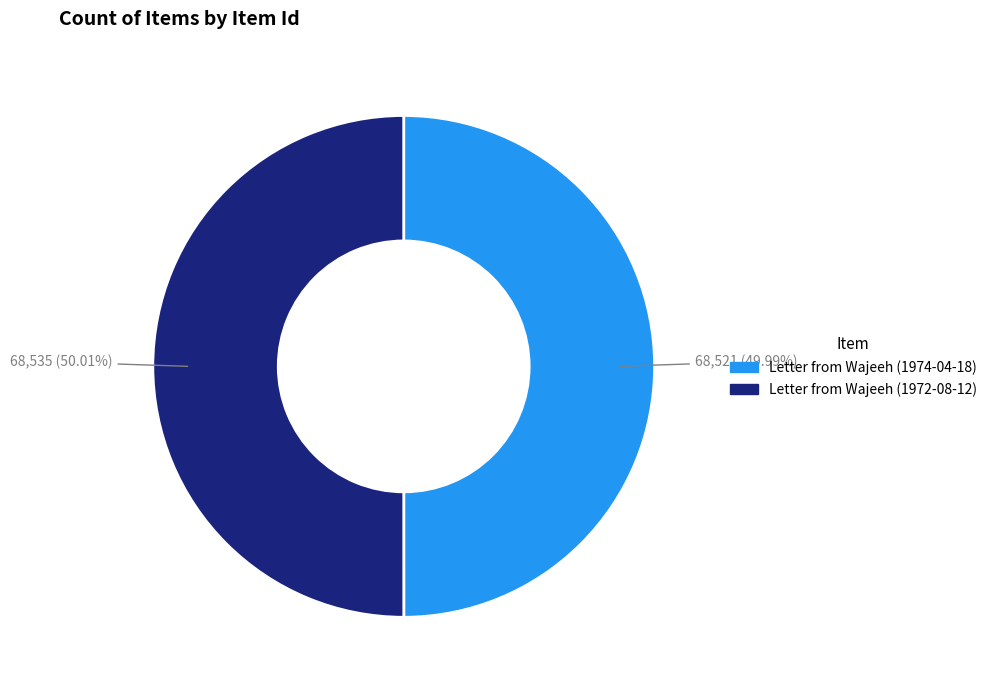

To the nearest percent, what is the combined percentage of Letter from Wajeeh (1974-04-18) and Letter from Wajeeh (1972-08-12)?

100%